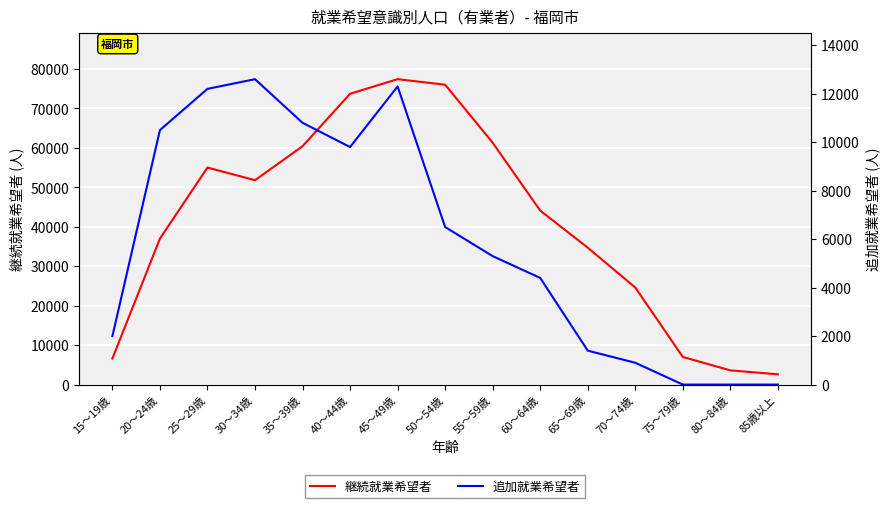

Is the value of 追加就業希望者 at 45～49歳 greater than the value of 継続就業希望者 at 85歳以上?

Yes